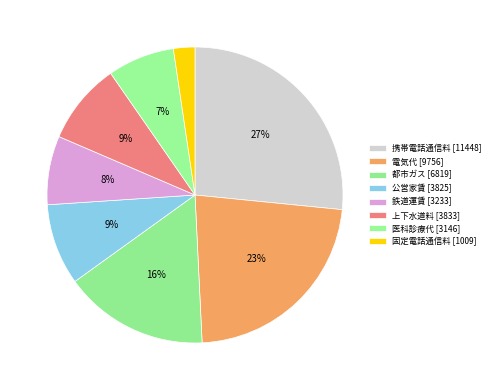

How many segments does this pie chart have?

8